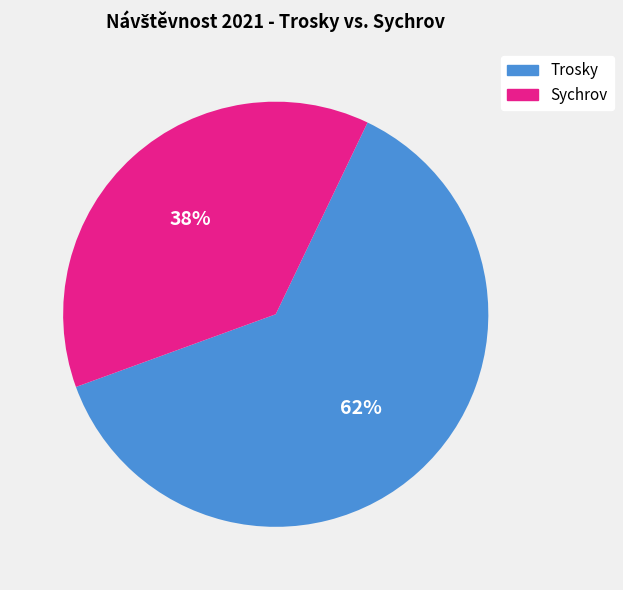

Is there any slice that represents more than half of the pie?

Yes